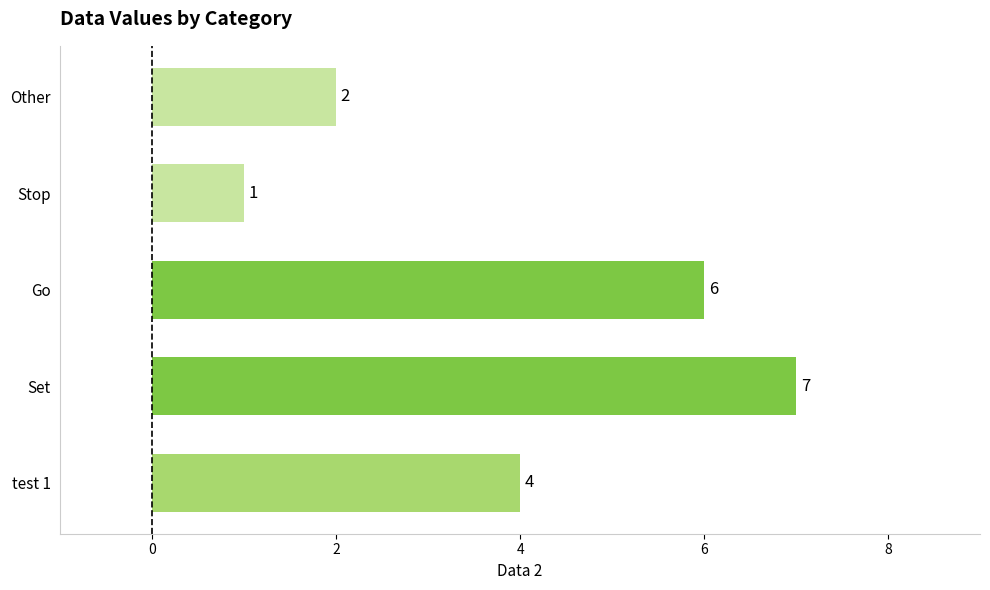

Rank the categories by value from lowest to highest.

Stop, Other, test 1, Go, Set